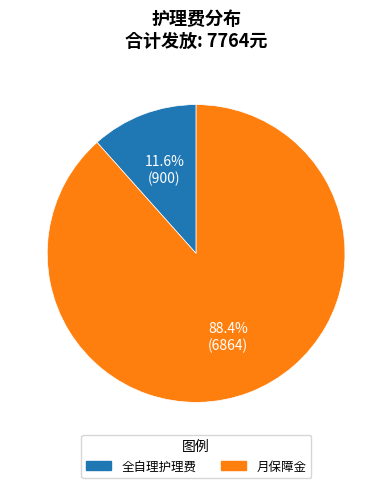

Is there a majority slice in this chart?

Yes